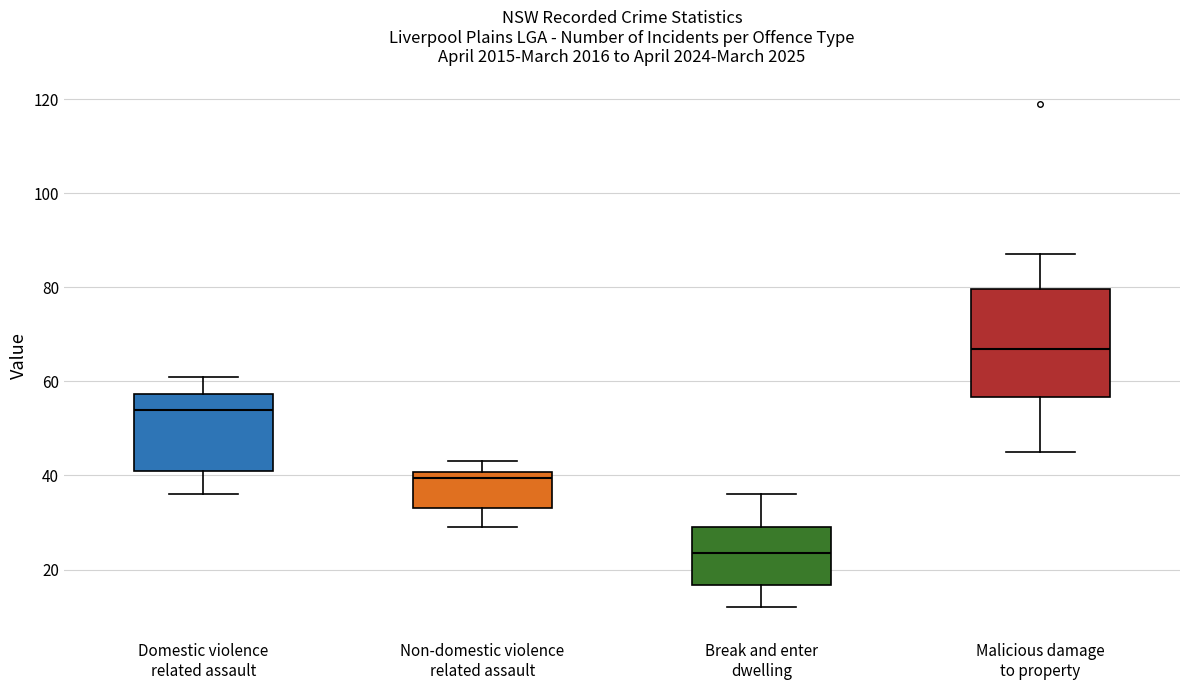

Where is the lower edge of the box for Break and enter dwelling on the y-axis? The values are not printed on the chart, so give them approximately, as read against the axis.

16